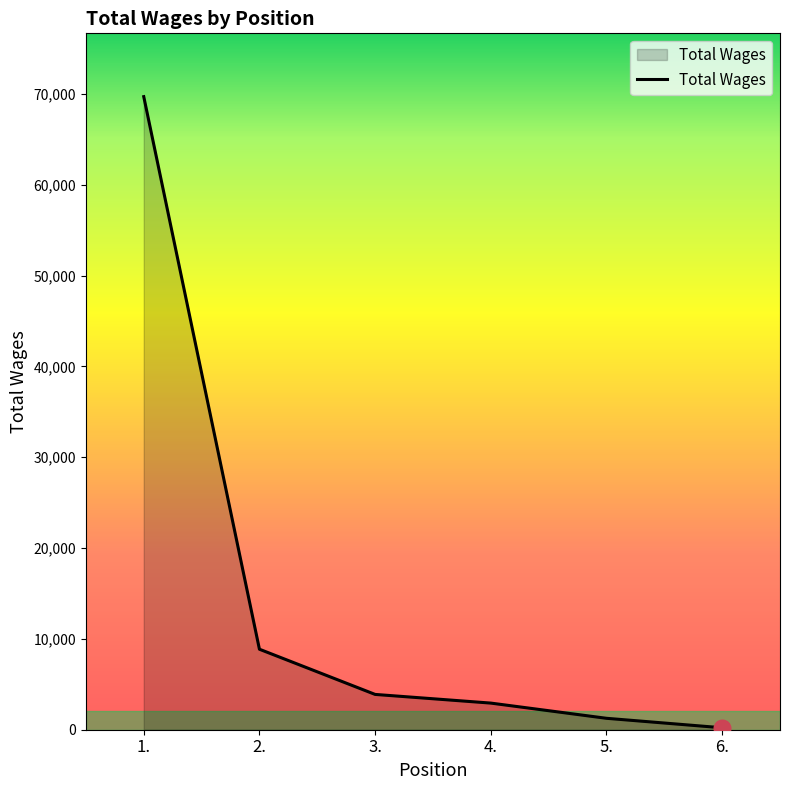

Reading left to right, list all the values displayed in this chart.

69716	8865	3888	2933	1258	216